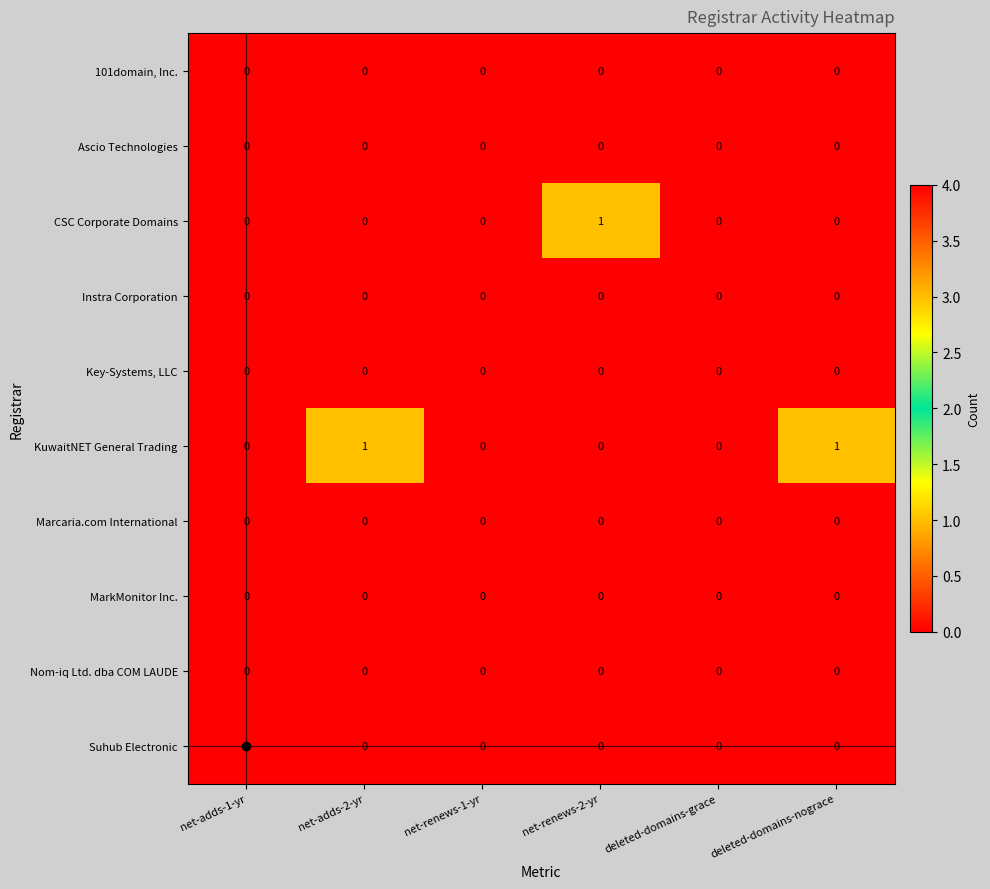

True or false: MarkMonitor Inc. has a value of 0 at net-renews-1-yr.

True